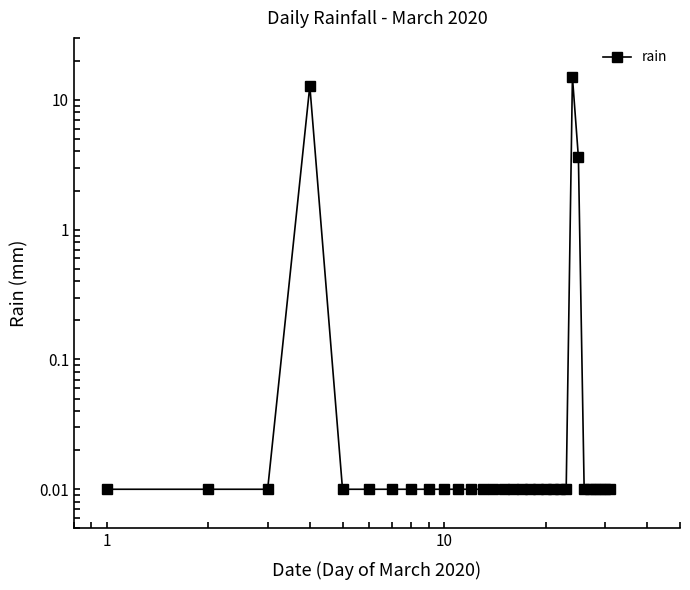

What is the average value?

1.0